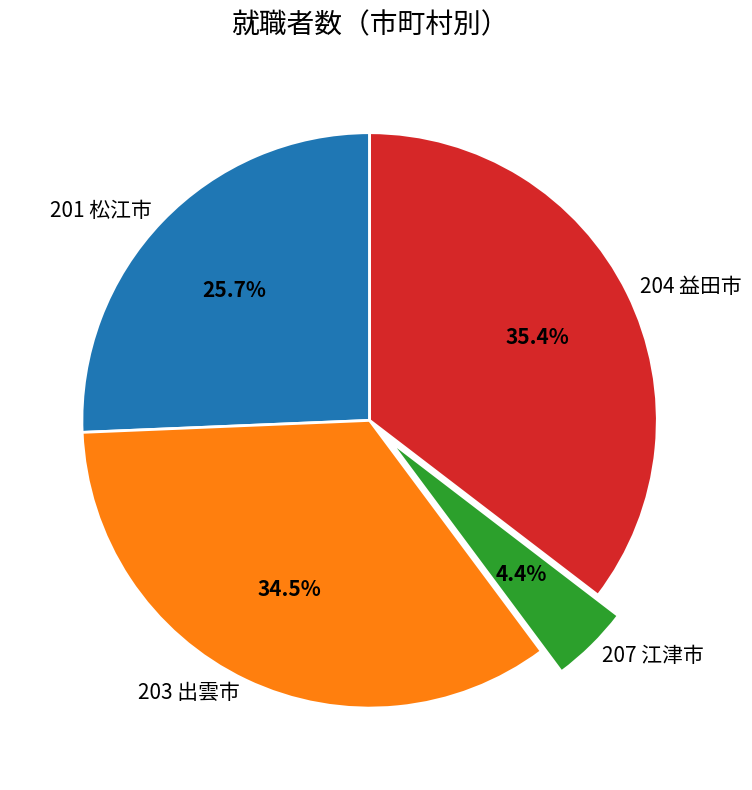

To the nearest percent, what is the difference between the largest and smallest slice percentages?

31%